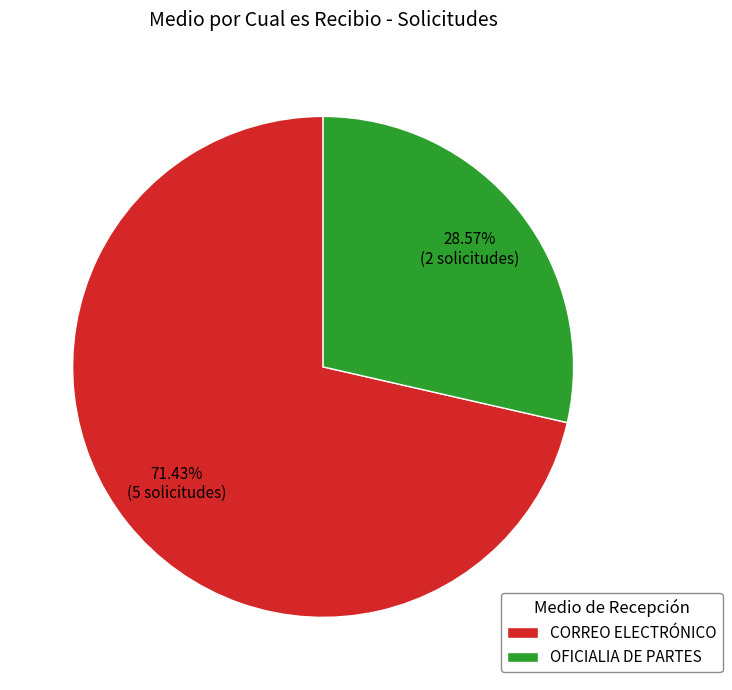

To the nearest percent, what is the difference between the largest and smallest slice percentages?

43%